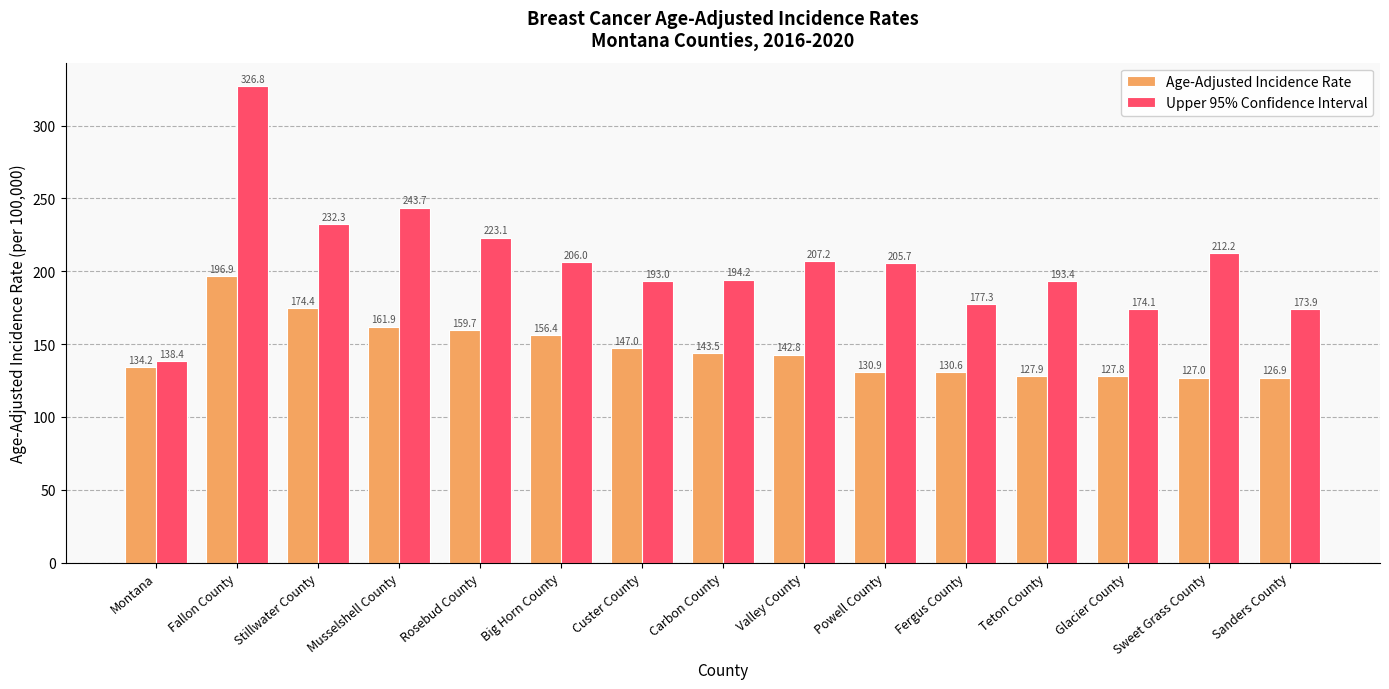

True or false: Upper 95% Confidence Interval has a value of 206.0 at Big Horn County.

True